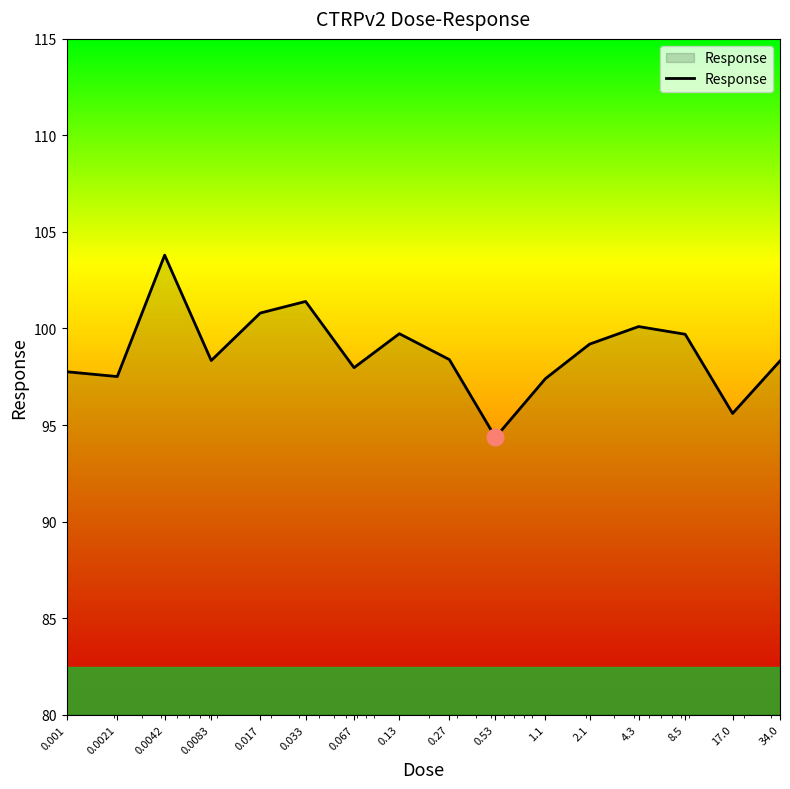

What is the maximum value shown in the chart?

103.8